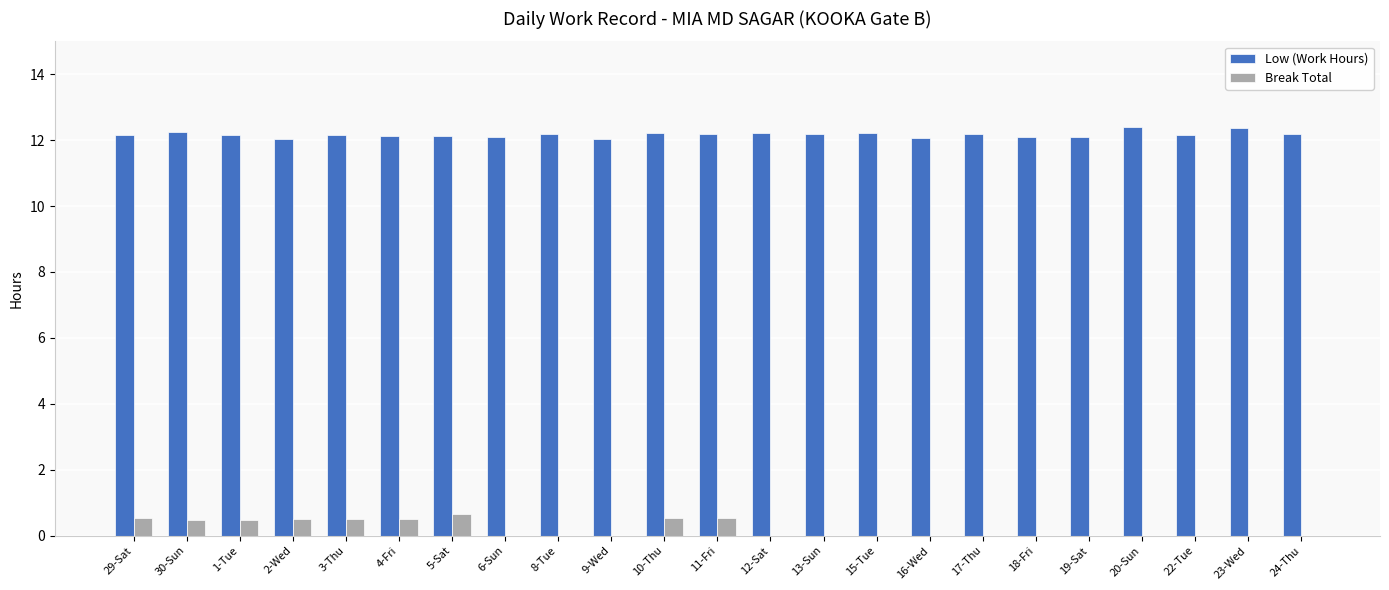

Is the value of Low (Work Hours) at 2-Wed greater than the value of Break Total at 6-Sun?

Yes